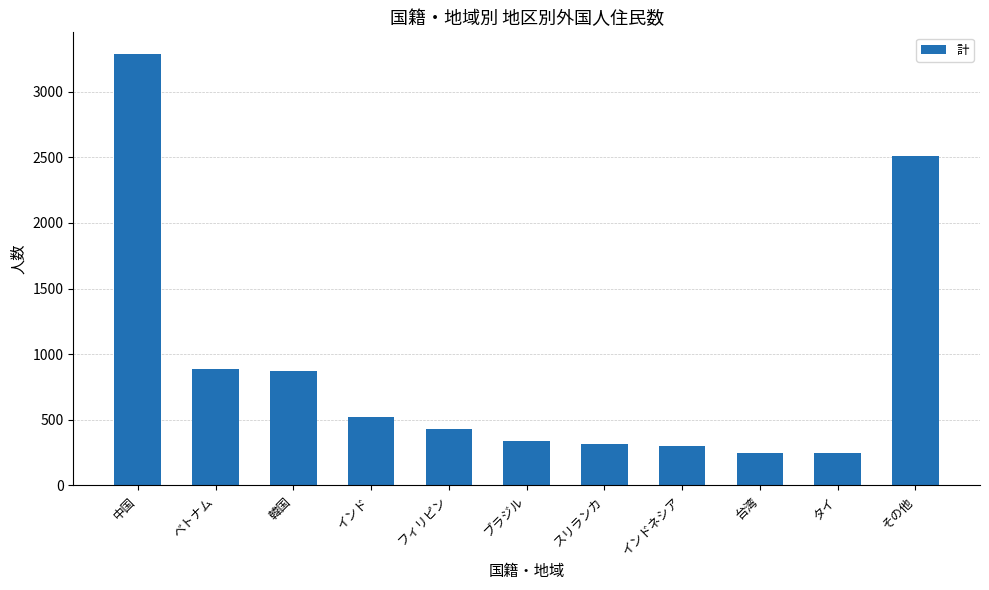

True or false: the data shows 1423 at ベトナム.

False